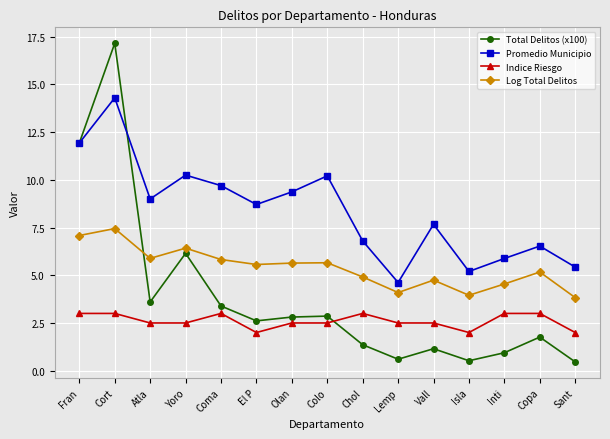

What value does the Log Total Delitos series have at Lemp?

4.1